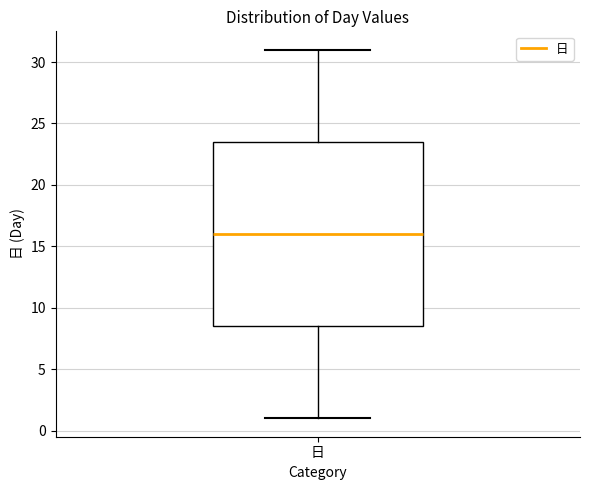

Read this box plot against the y-axis: the position of the median line, the range covered by the box, and the ends of both whiskers. The values are not printed on the chart, so give them approximately, as read against the axis.

median 16.0, box 8.5 to 23.5, whiskers 1.0 to 31.0